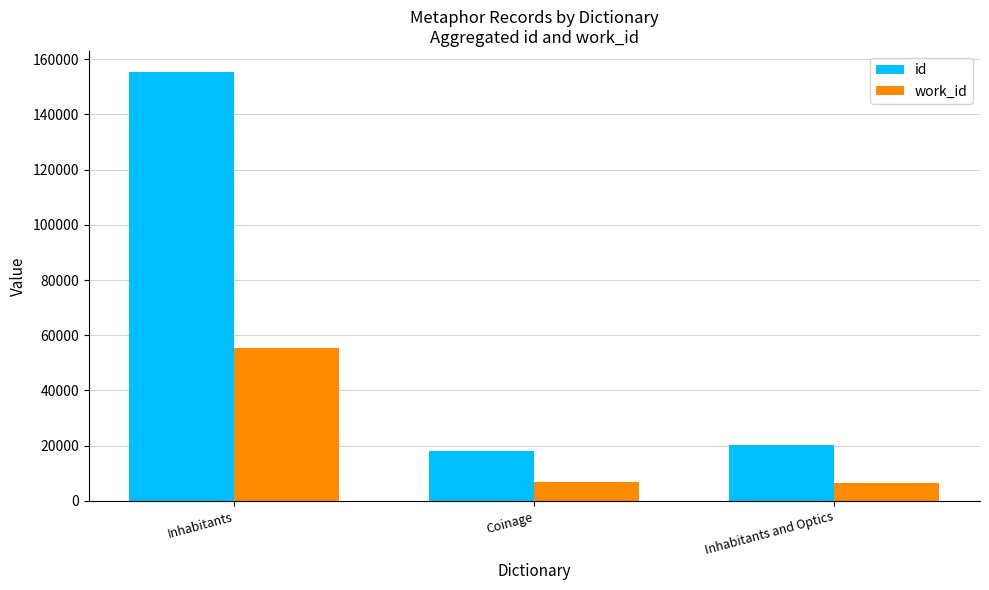

At which label does work_id reach its peak?

Inhabitants